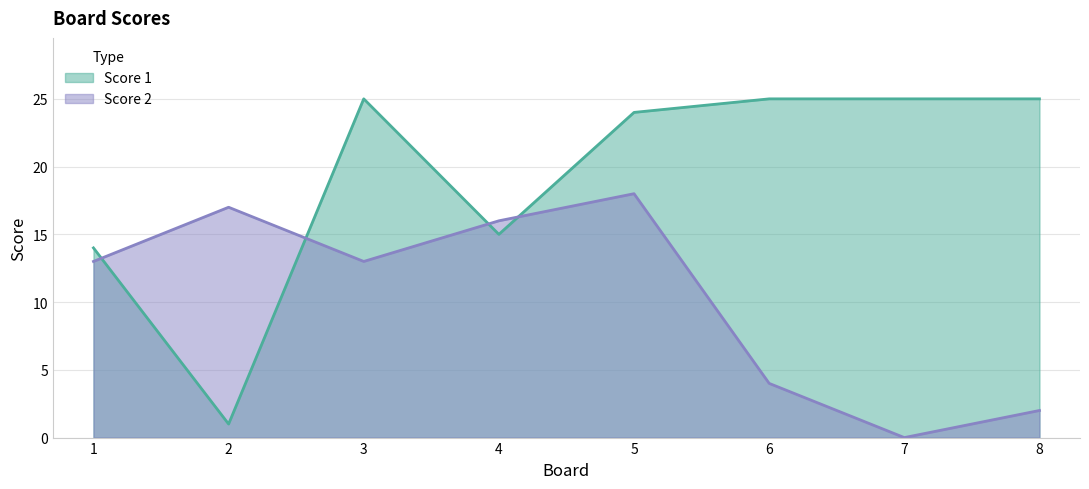

Is the value of Score 2 at 3 greater than the value of Score 1 at 7?

No